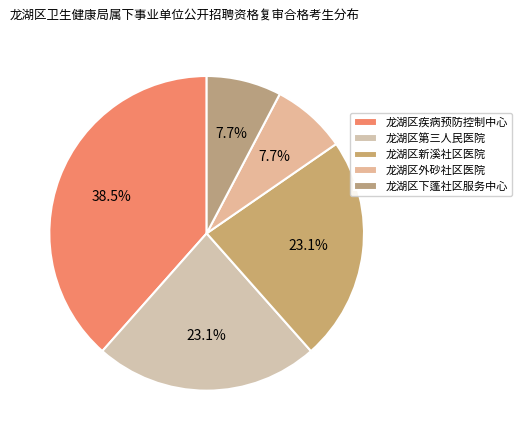

Rank the categories by value from lowest to highest.

龙湖区外砂社区医院, 龙湖区下蓬社区服务中心, 龙湖区第三人民医院, 龙湖区新溪社区医院, 龙湖区疾病预防控制中心